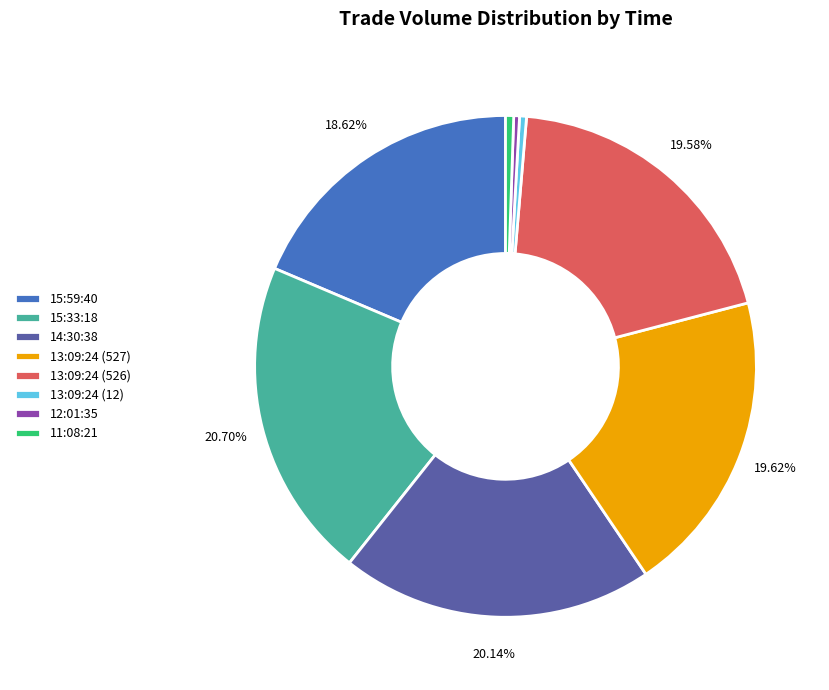

True or false: 11:08:21 accounts for 1% of the total.

True